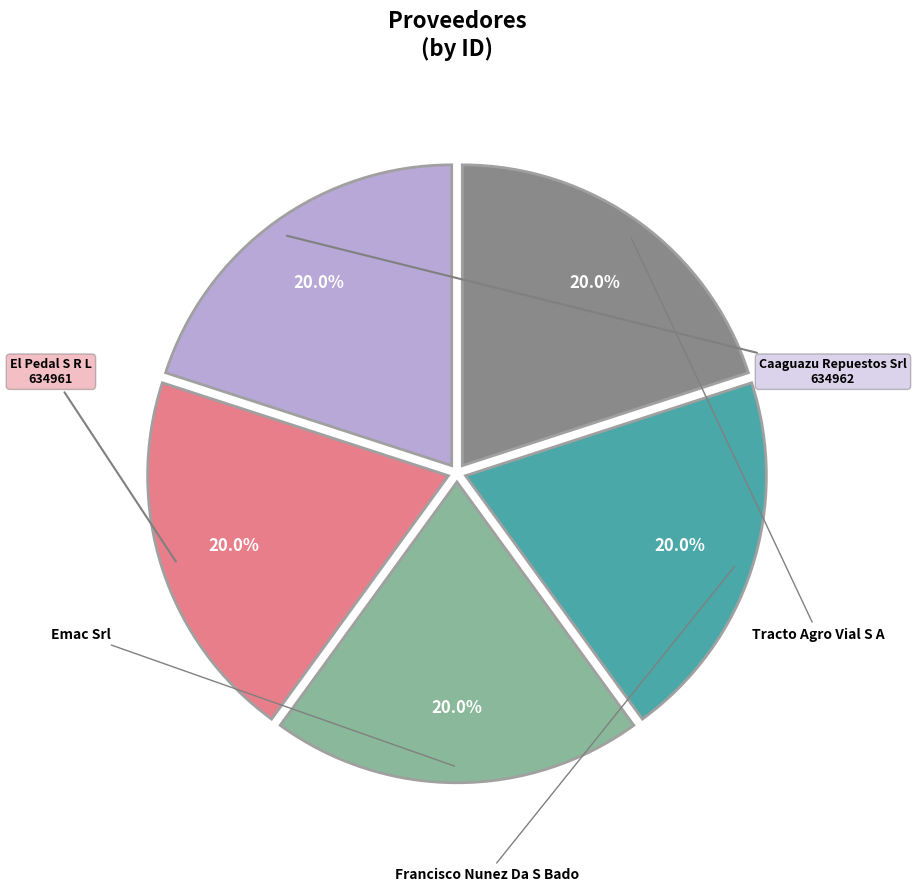

Is there a majority slice in this chart?

No